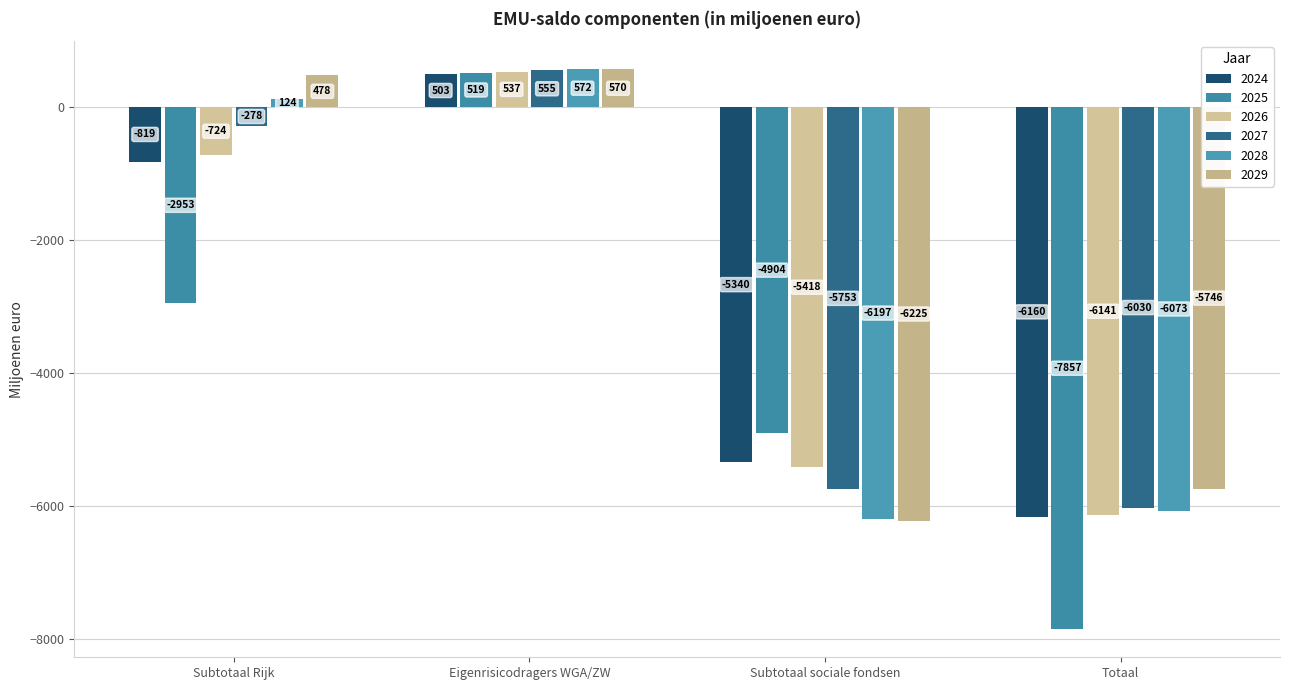

Reading right to left, extract all data points from this chart.

2024: -6159.9	-5340.4	502.8	-819.5
2025: -7856.8	-4904.1	519.2	-2952.7
2026: -6141.3	-5417.7	536.6	-723.6
2027: -6030.3	-5752.6	554.9	-277.7
2028: -6073.0	-6196.6	572.3	123.7
2029: -5746.3	-6224.8	570.4	478.5